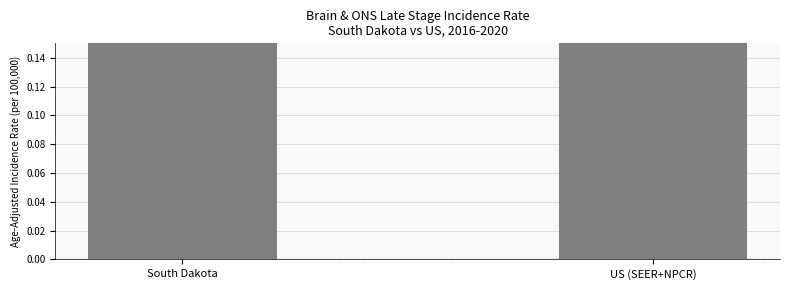

What is the change in value from South Dakota to US (SEER+NPCR)?

+0.1